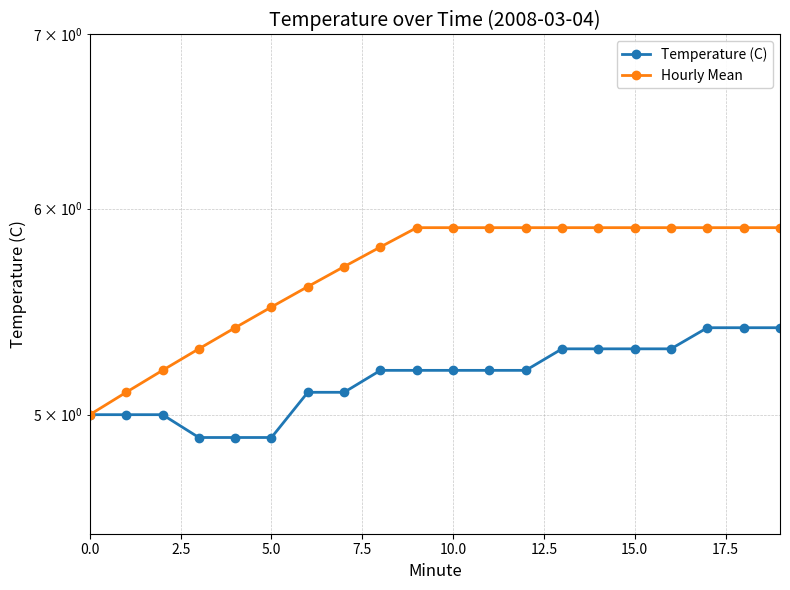

What is the lowest value of the Hourly Mean series?

5.0